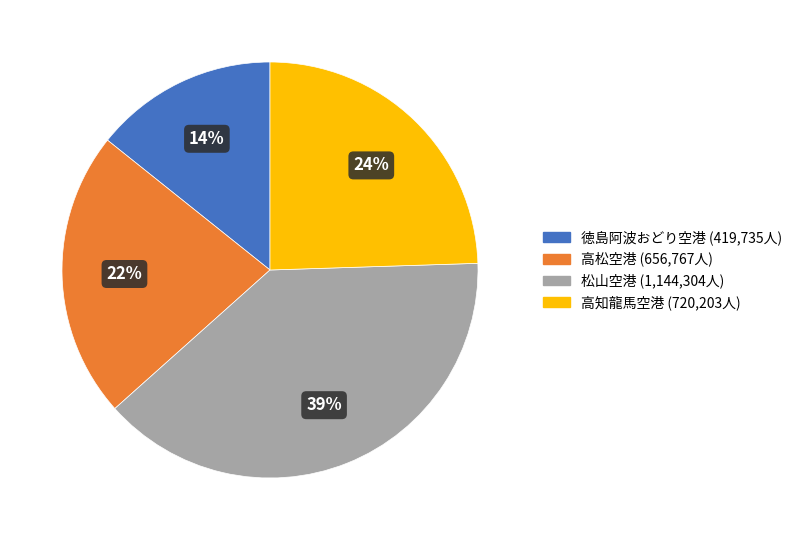

What percentage is the 松山空港 slice, to the nearest percent?

39%